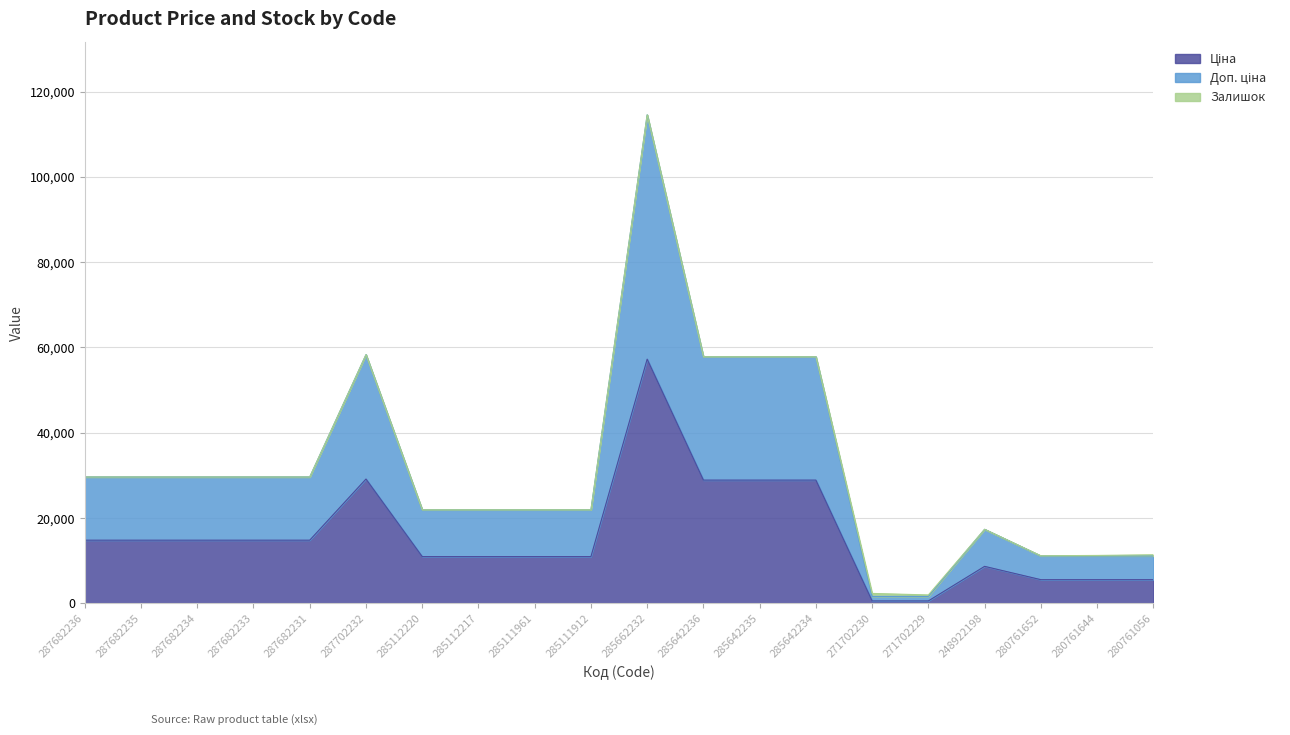

How many data points in Ціна are above 14817?

10